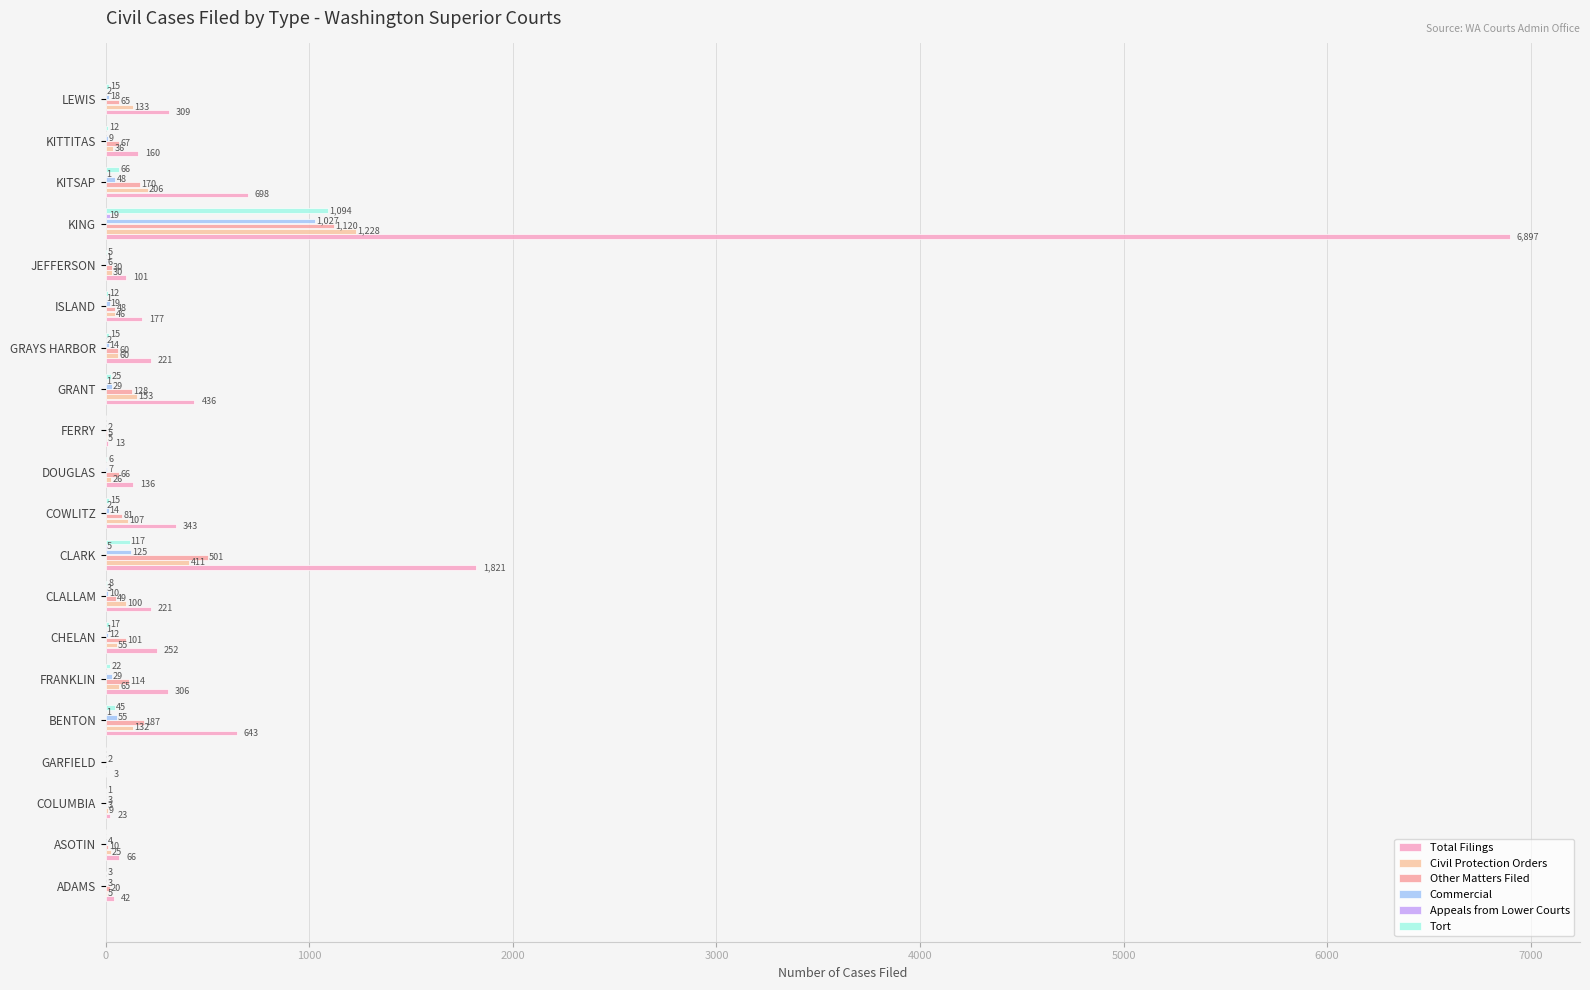

How many distinct data groups are displayed?

6